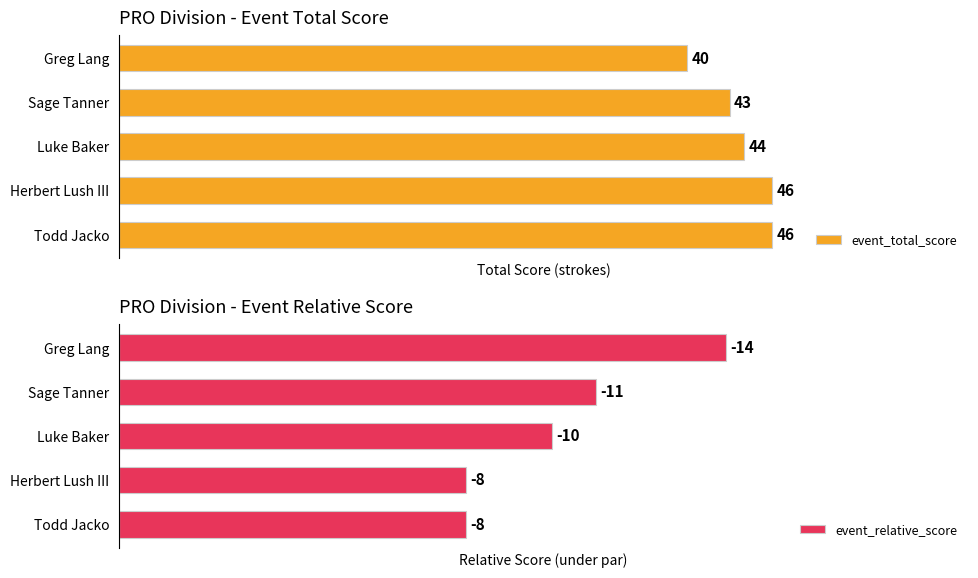

List the series in order of their overall mean, highest first.

event_total_score, event_relative_score